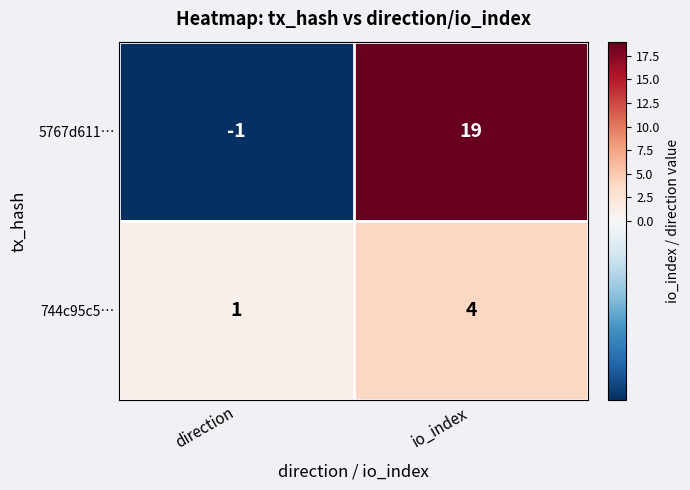

What is the spread (max minus min) of values at io_index?

15